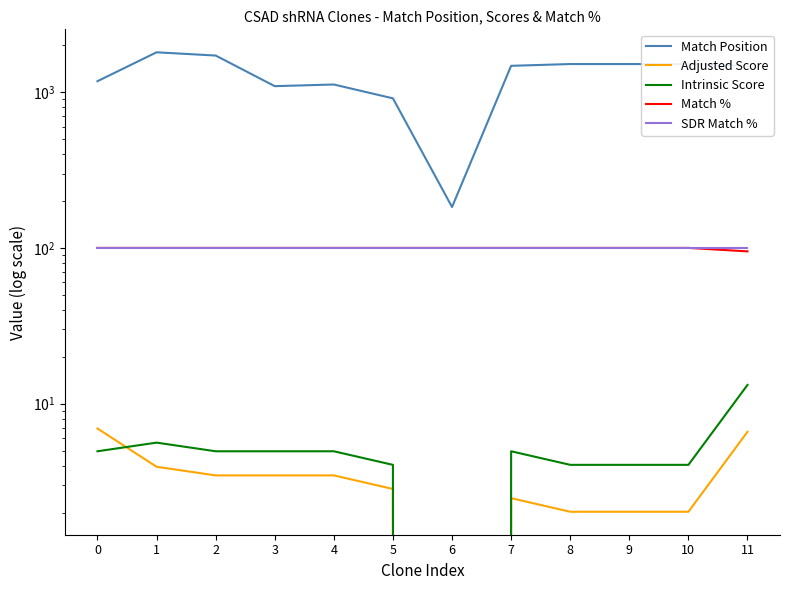

What is the value of the Match Position point at the 4th from the left?

1092.0